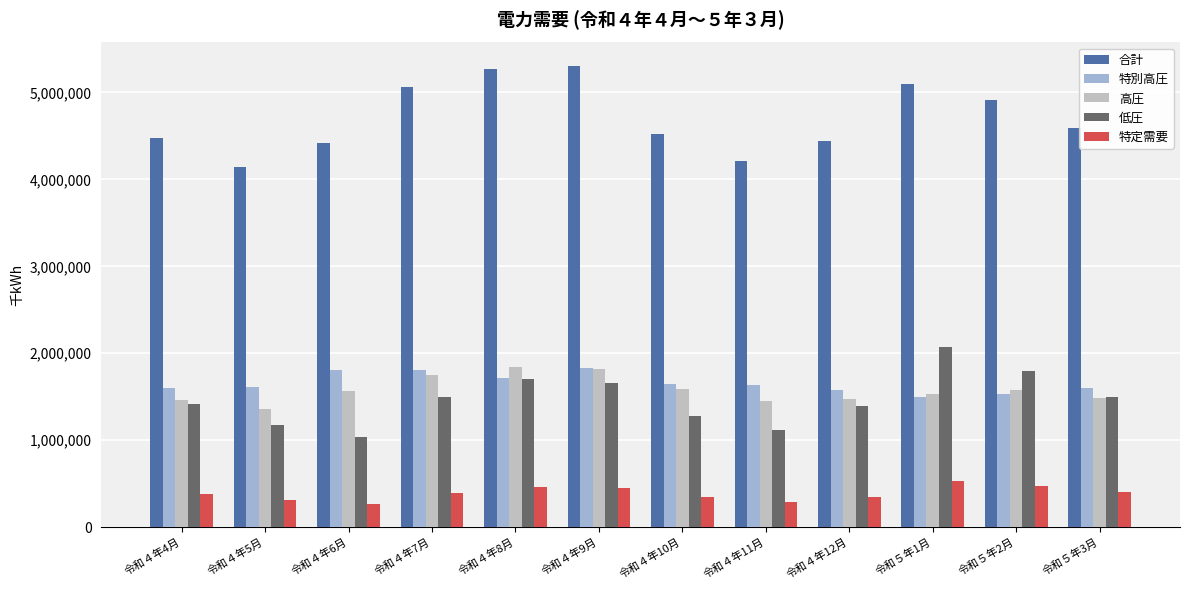

What is the difference between the maximum and minimum values in the 特定需要 series?

263925